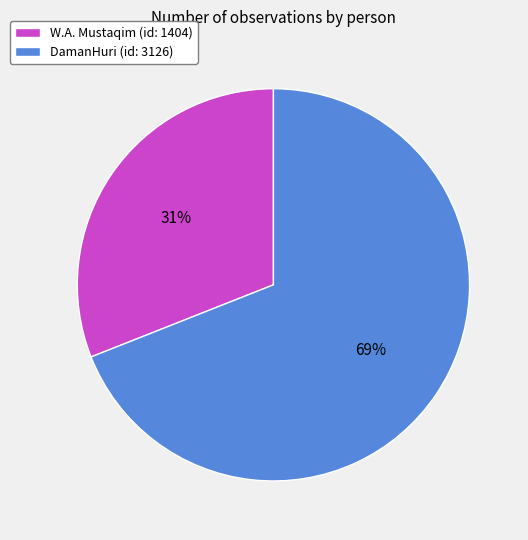

To the nearest percent, what is the difference between the largest and smallest slice percentages?

38%